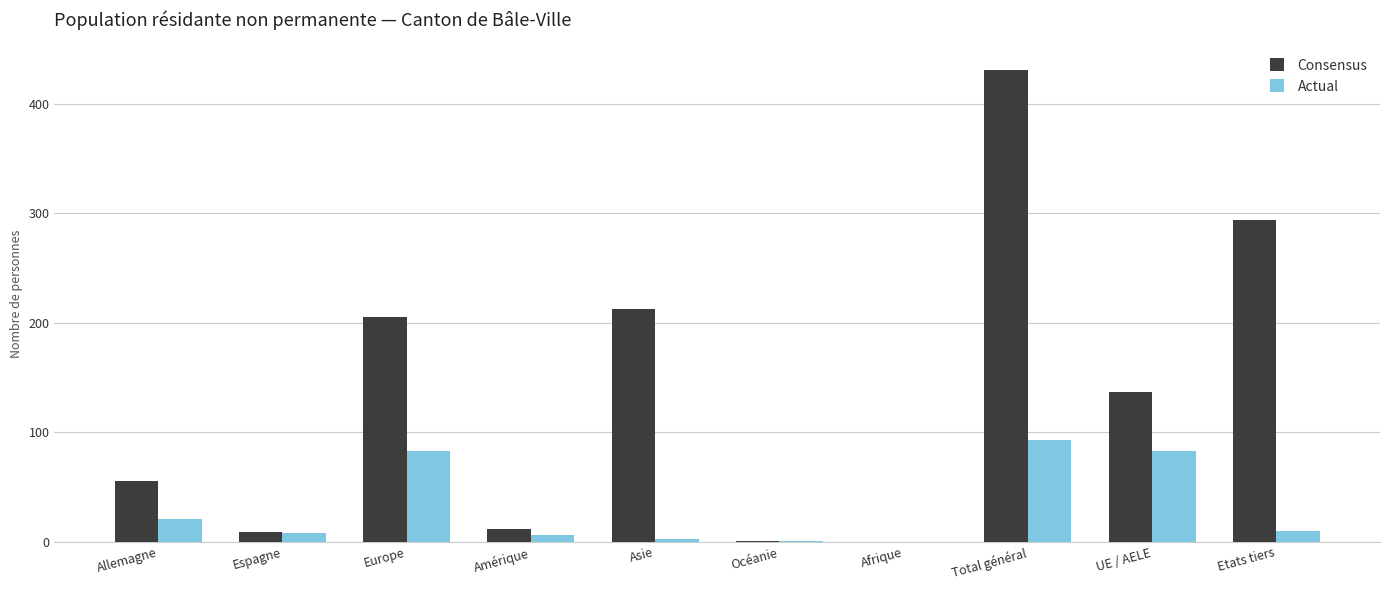

Where does the Actual series first go above 10?

Allemagne